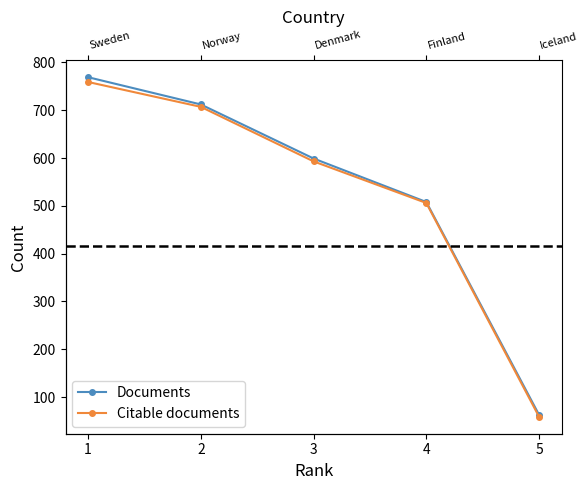

Reading right to left, what are all the values shown in this chart?

Documents: 63	508	599	712	769
Citable documents: 59	506	593	707	759